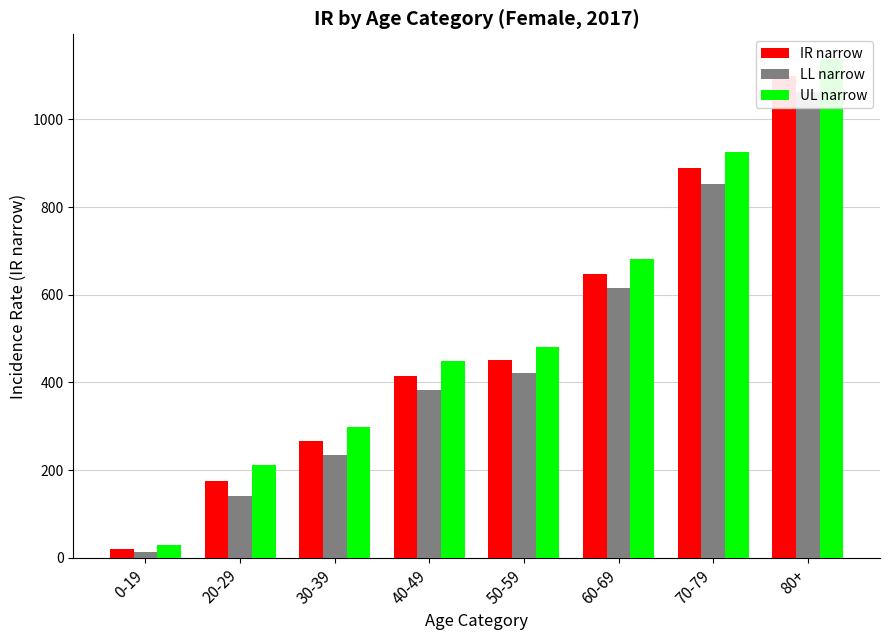

Which series has the largest total across all categories?

UL narrow